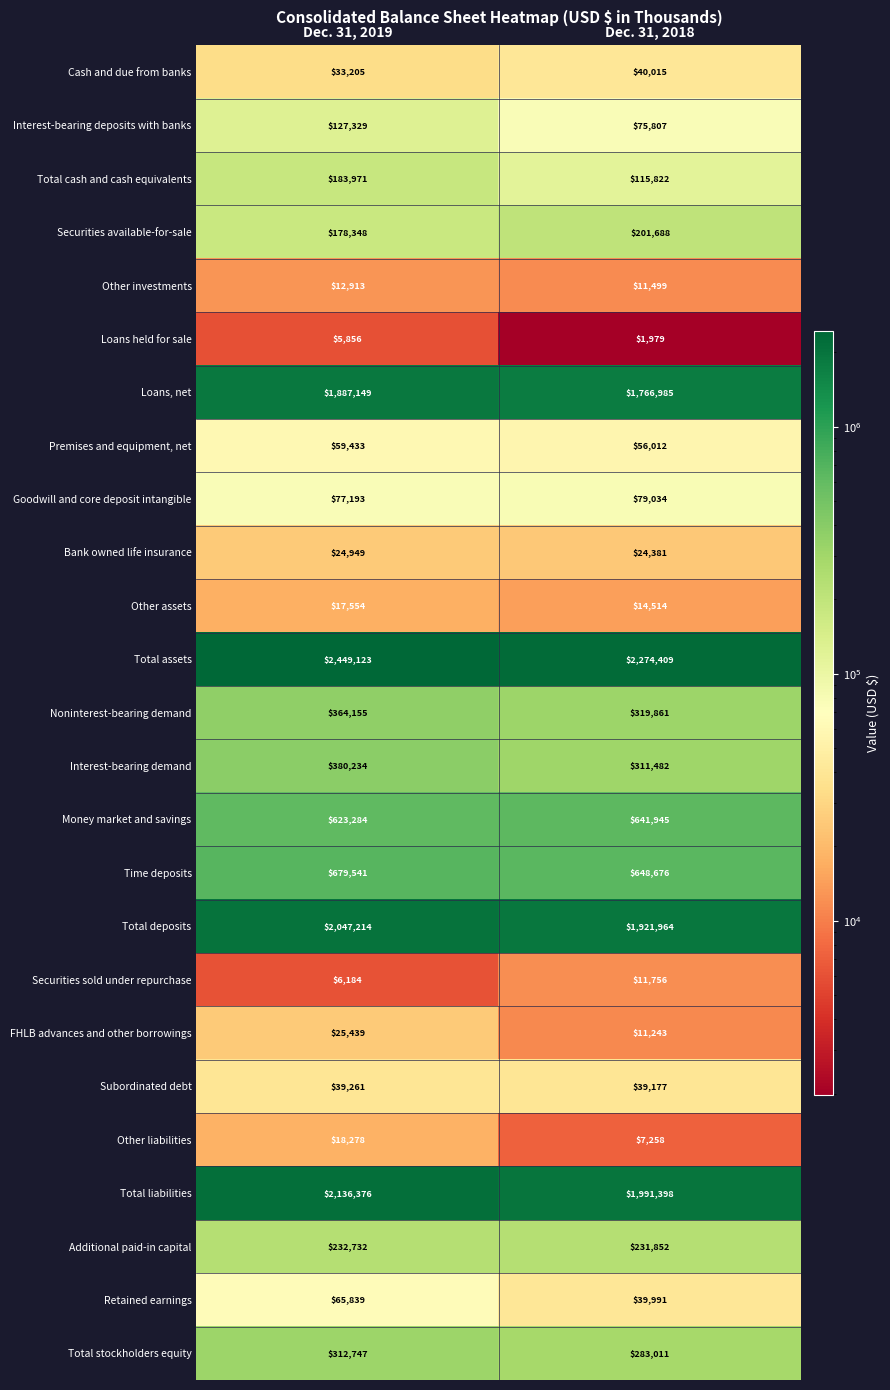

How many distinct data groups are displayed?

25